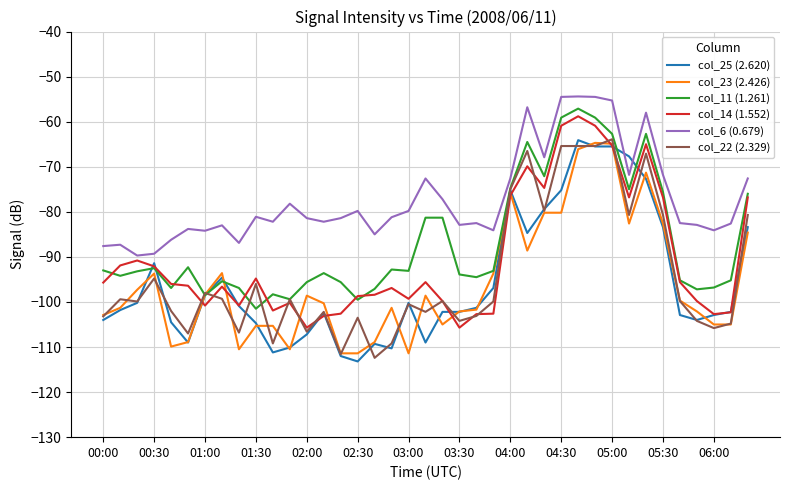

True or false: col_6 (0.679) and col_23 (2.426) intersect in this chart.

False